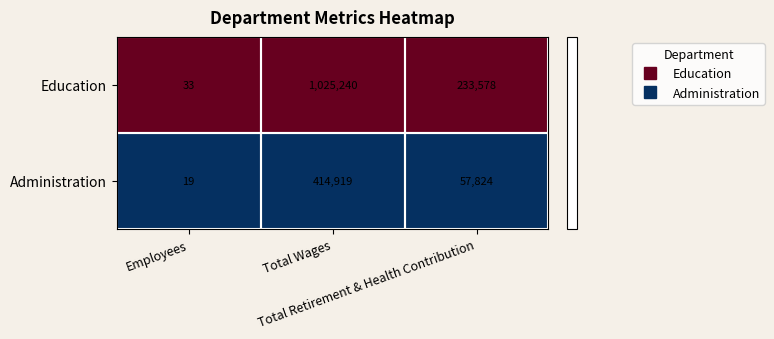

How many Administration values are between 19 and 414919?

3